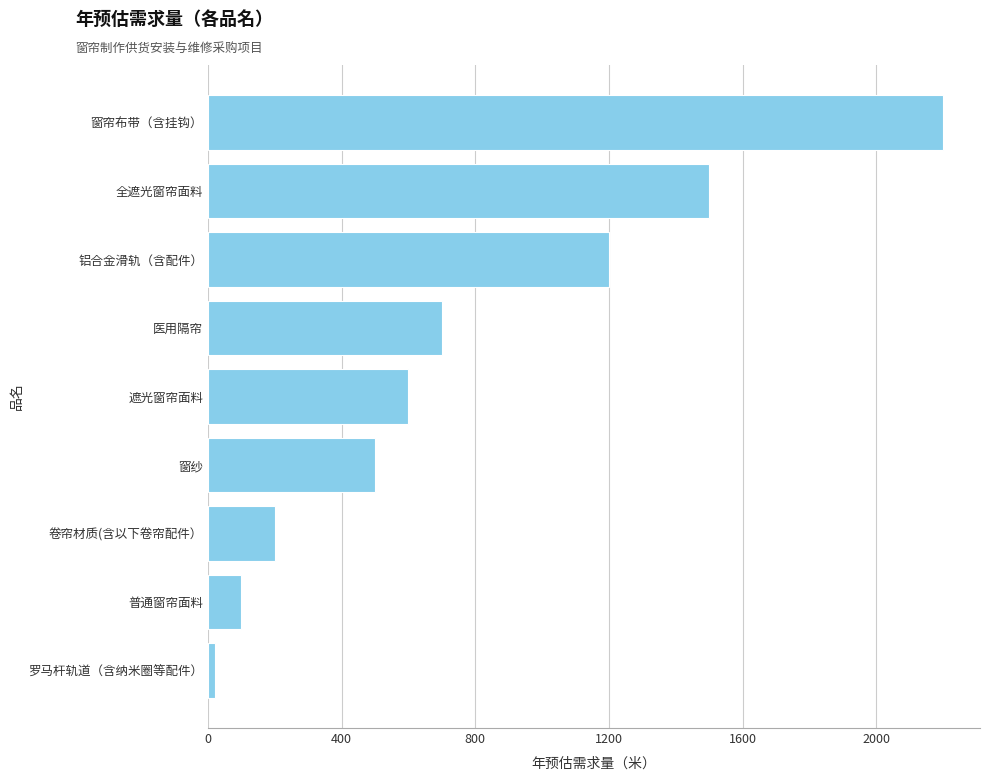

At which label is the value closest to 1110?

铝合金滑轨（含配件）